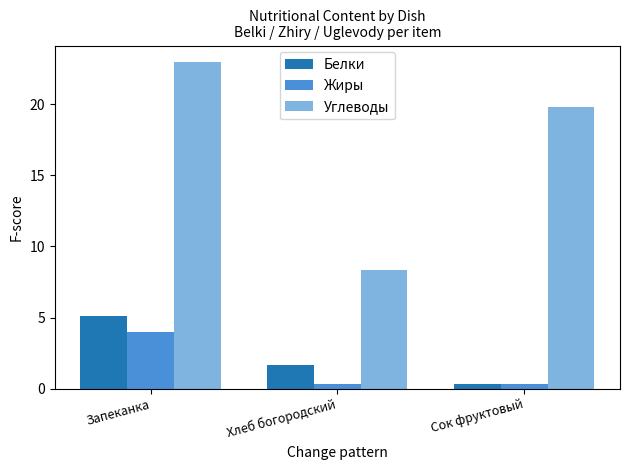

How many bars are there in total?

9